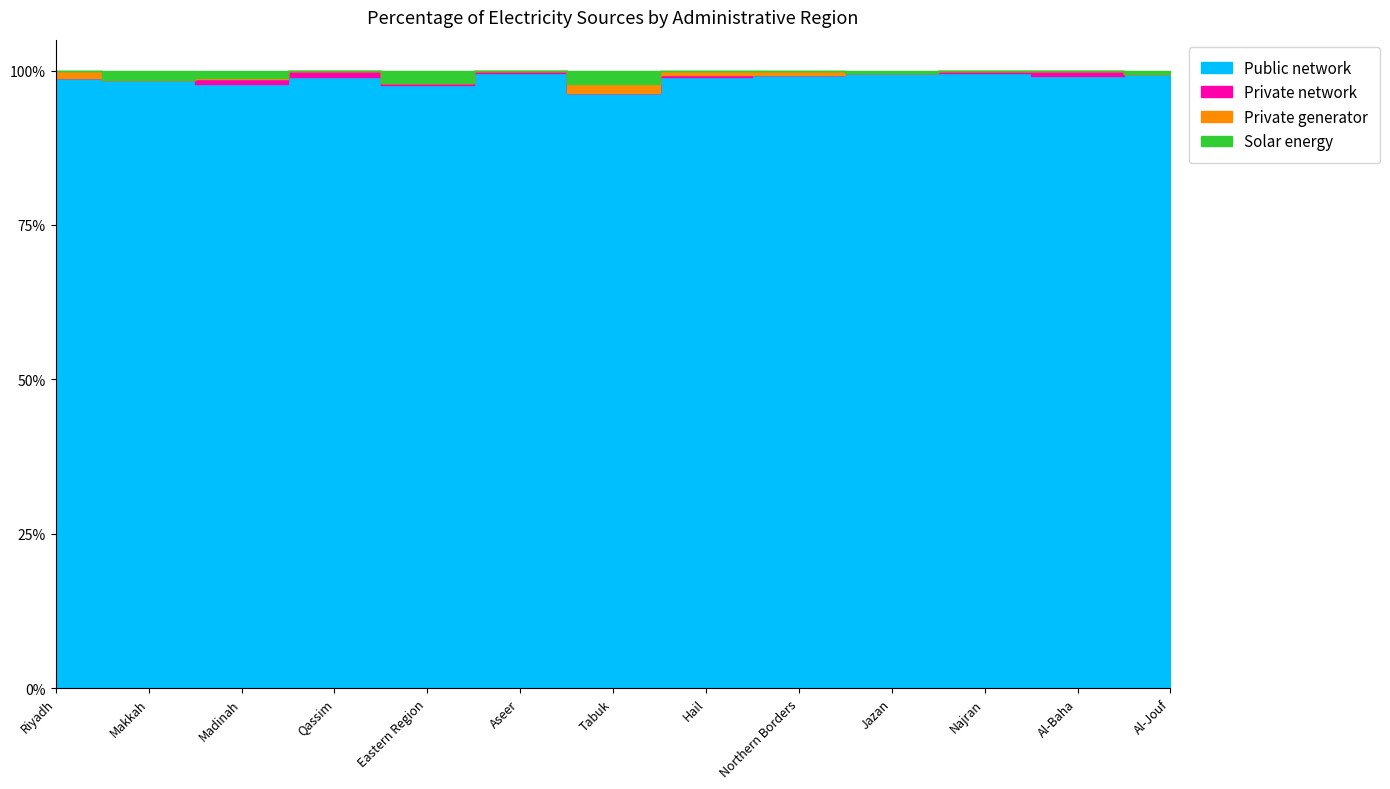

What is the label of the 10th point from the right?

Qassim